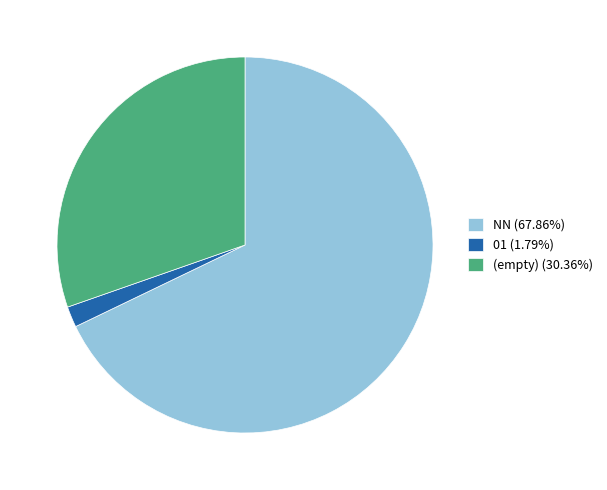

Is (empty) (30.36%) the majority of the pie?

No